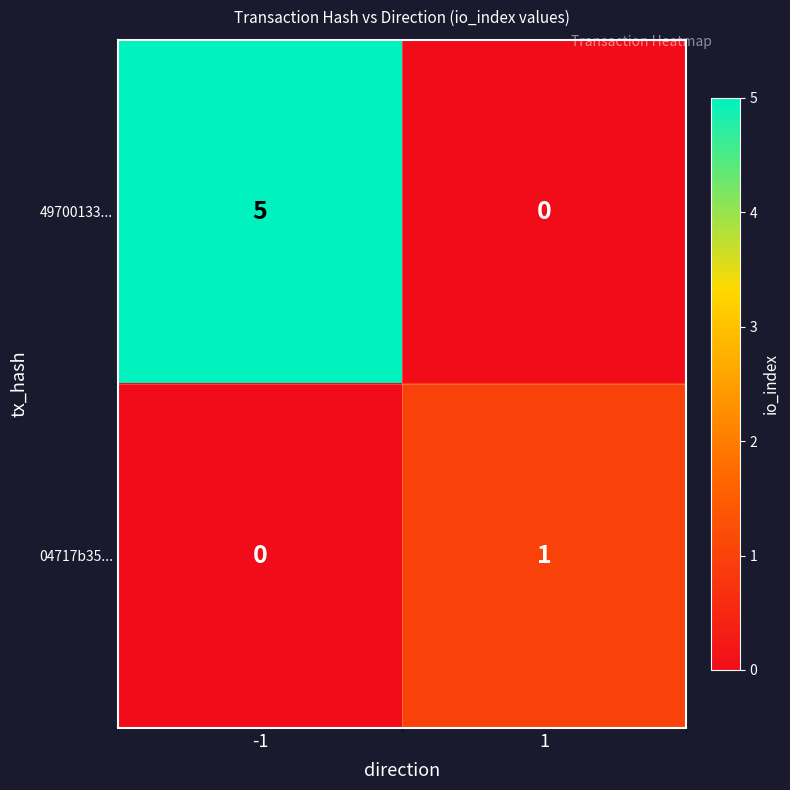

Rank the series by their average value, from lowest to highest.

04717b35..., 49700133...